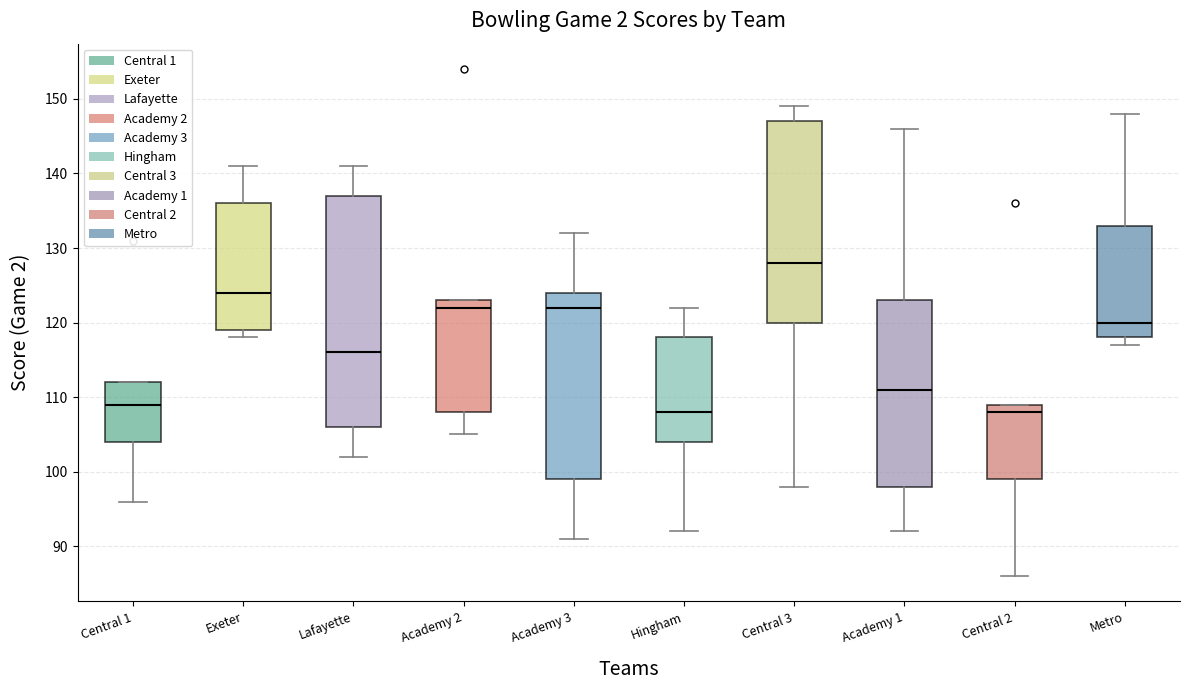

Reading left to right, transcribe this box plot: for each box, give where its median line is, the range the box spans, and where its two whiskers end, as read against the y-axis. The values are not printed on the chart, so give them approximately, as read against the axis.

Central 1: median 109, box 104 to 112, whiskers 96 to 112
Exeter: median 124, box 119 to 136, whiskers 118 to 141
Lafayette: median 116, box 106 to 137, whiskers 102 to 141
Academy 2: median 122, box 108 to 123, whiskers 105 to 123
Academy 3: median 122, box 99 to 124, whiskers 91 to 132
Hingham: median 108, box 104 to 118, whiskers 92 to 122
Central 3: median 128, box 120 to 147, whiskers 98 to 149
Academy 1: median 111, box 98 to 123, whiskers 92 to 146
Central 2: median 108, box 99 to 109, whiskers 86 to 109
Metro: median 120, box 118 to 133, whiskers 117 to 148